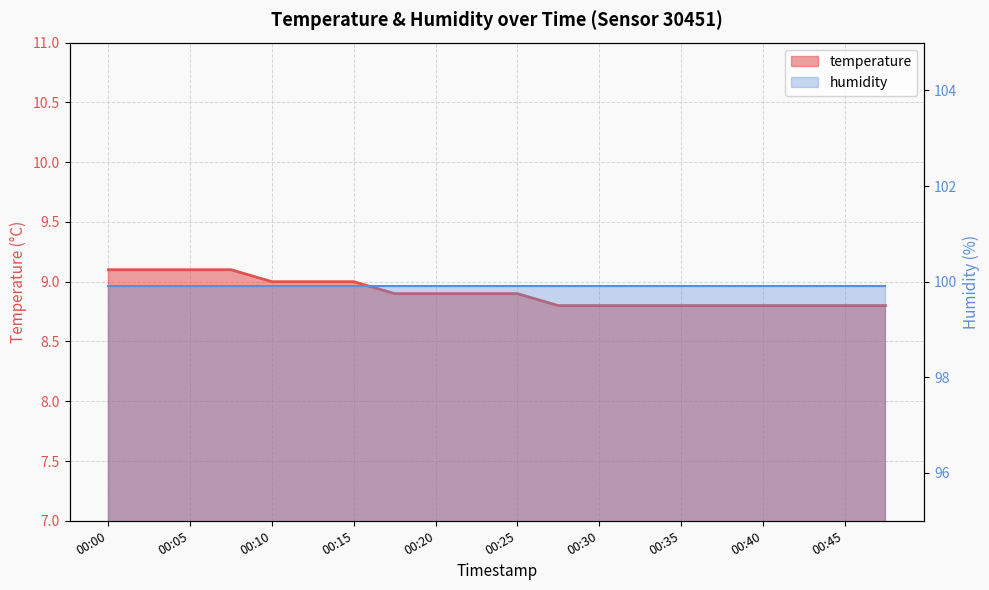

The value at 00:35 is 2.9. True or false?

False